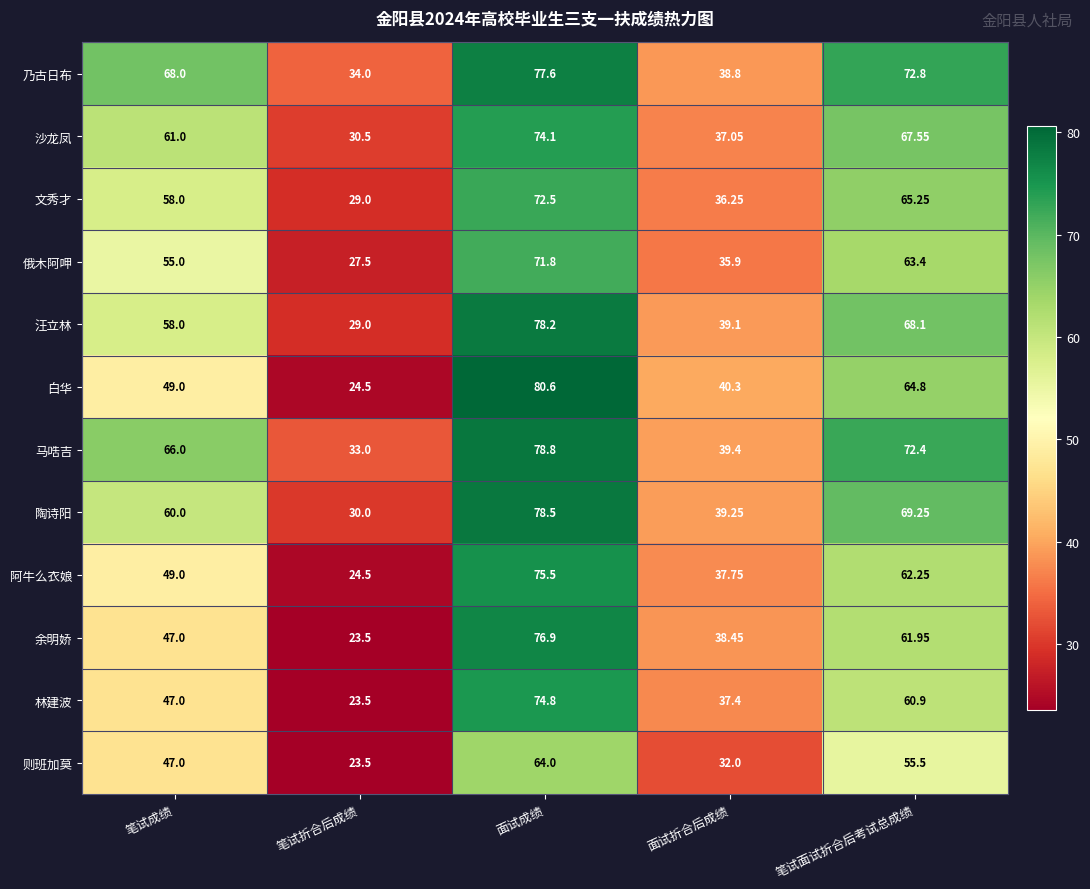

Where is 俄木阿呷 nearest to the value 49?

笔试成绩